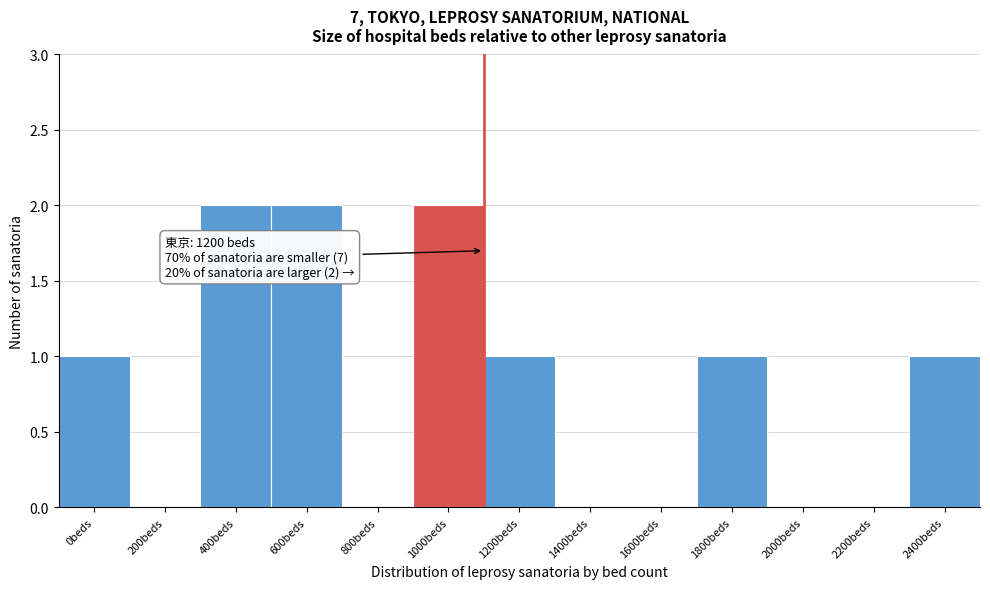

Reading left to right, extract all data points from this chart.

0beds=1	200beds=0	400beds=2	600beds=2	800beds=0	1000beds=2	1200beds=1	1400beds=0	1600beds=0	1800beds=1	2000beds=0	2200beds=0	2400beds=1